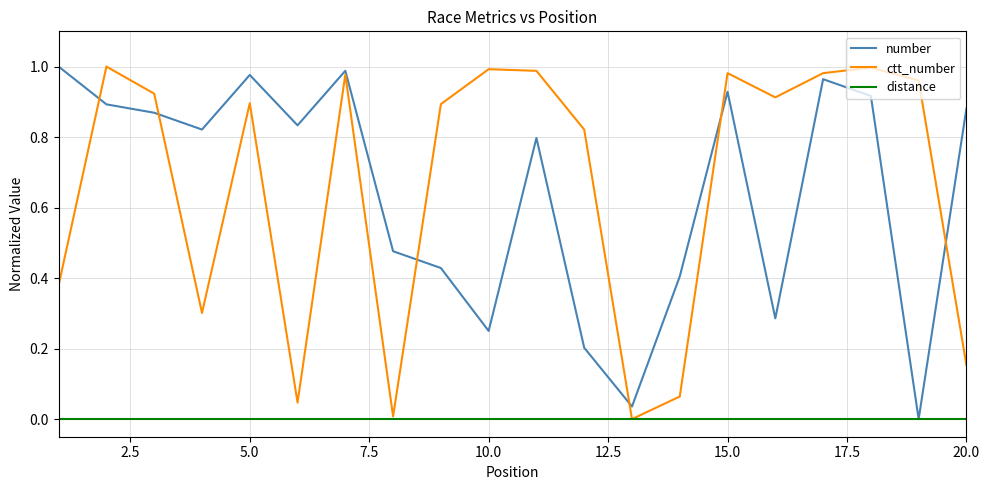

Does the chart display data point markers on the line(s)?

No